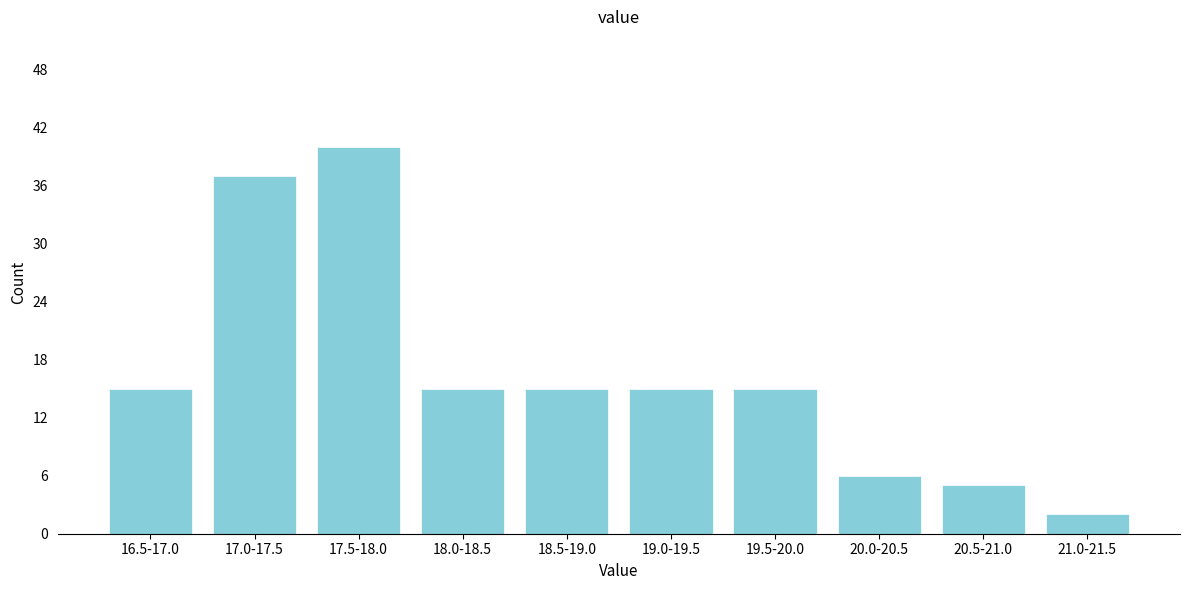

Reading left to right, transcribe all the data shown in this chart.

16.5-17.0=15	17.0-17.5=37	17.5-18.0=40	18.0-18.5=15	18.5-19.0=15	19.0-19.5=15	19.5-20.0=15	20.0-20.5=6	20.5-21.0=5	21.0-21.5=2